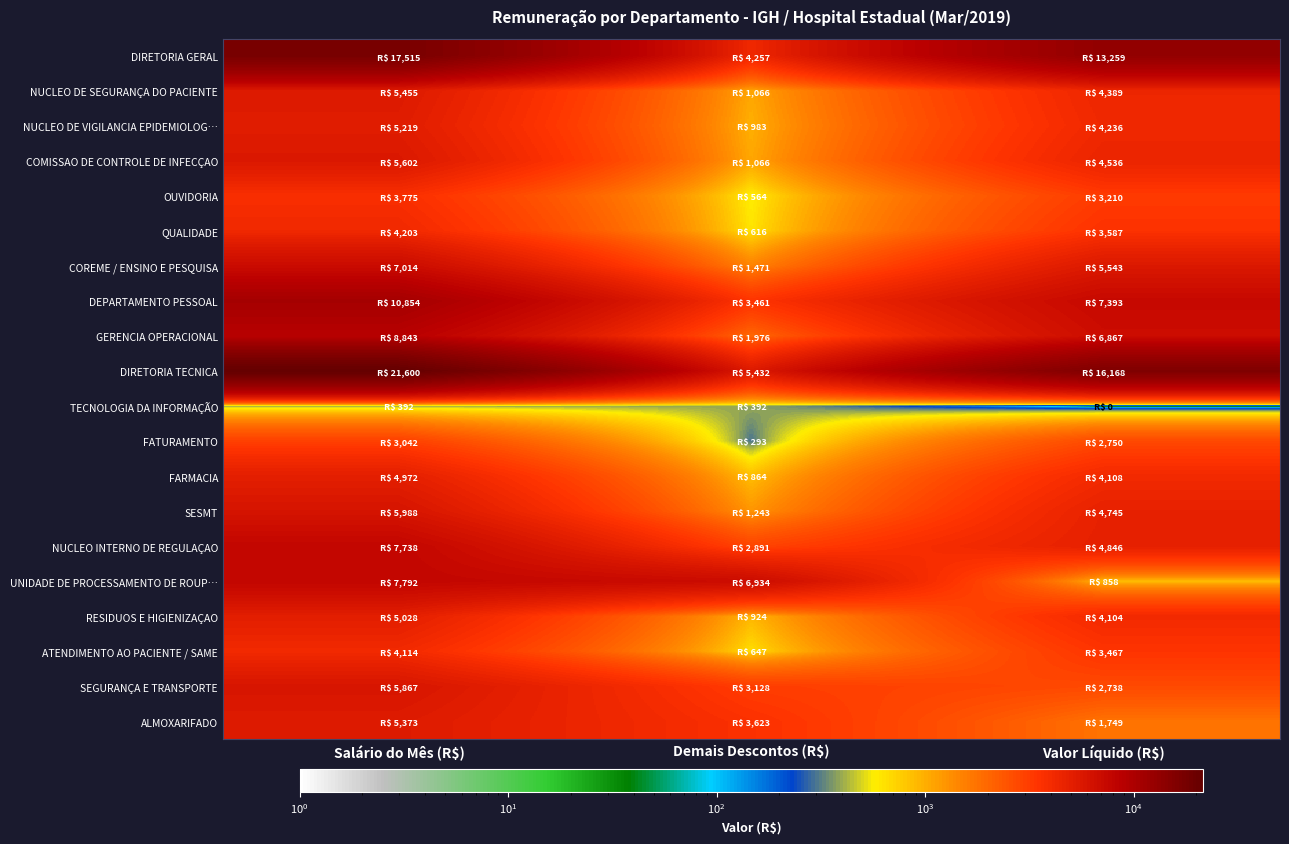

What is the greatest value displayed?

21600.0